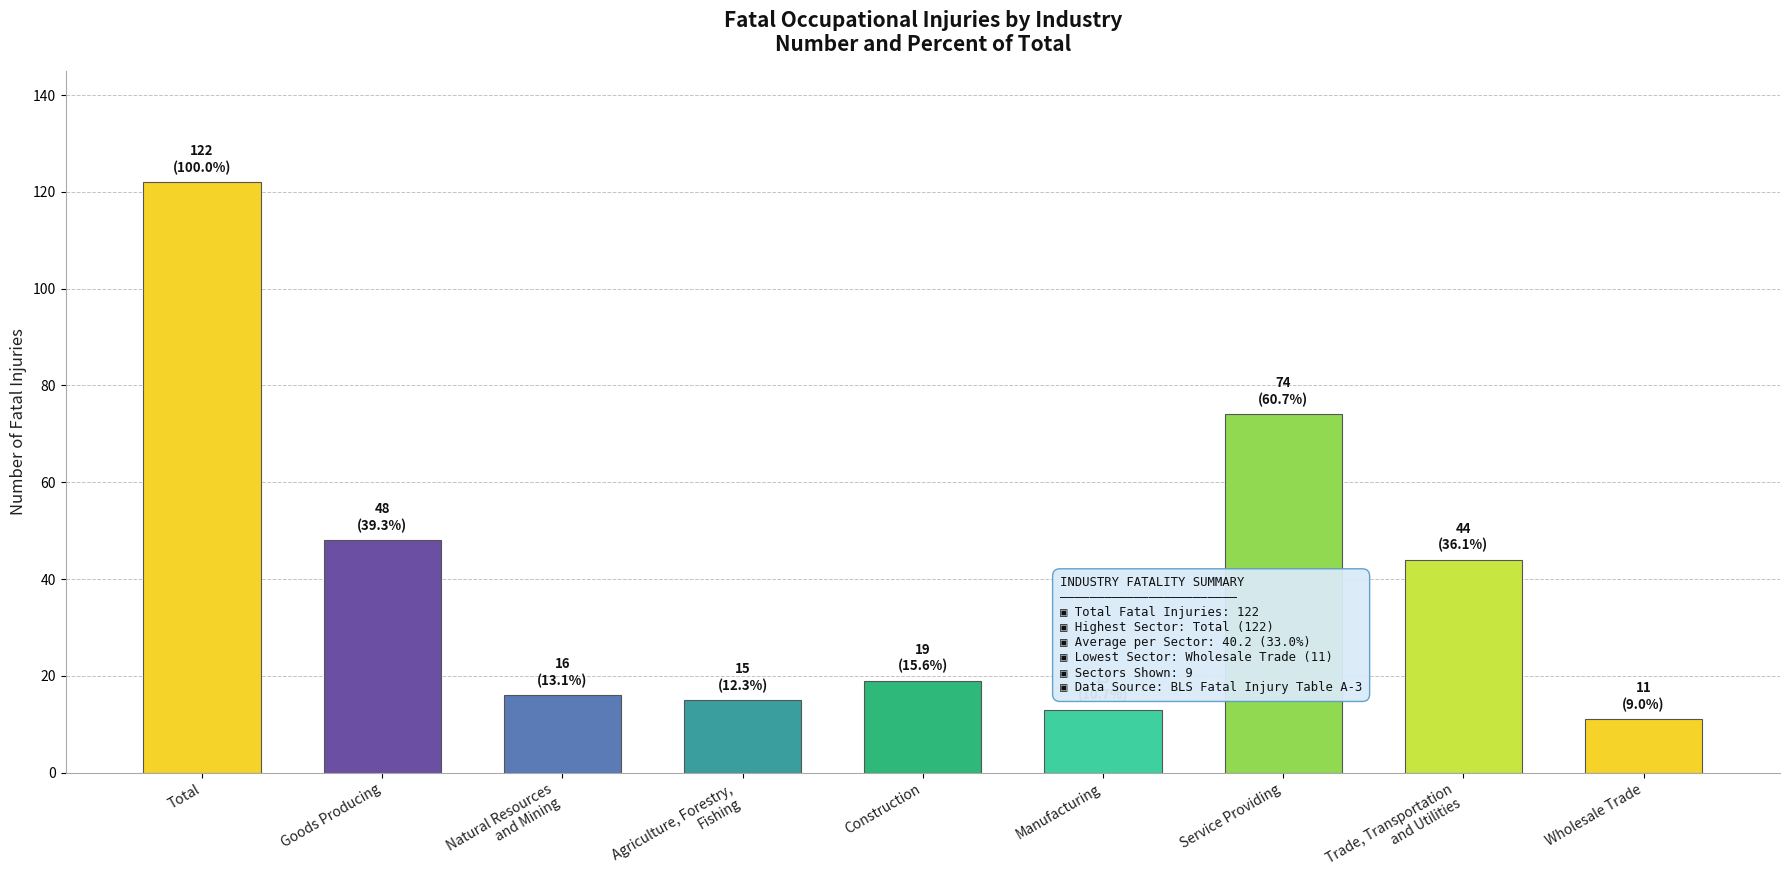

List the labels in order of value, largest first.

Total, Service Providing, Goods Producing, Trade, Transportation
and Utilities, Construction, Natural Resources
and Mining, Agriculture, Forestry,
Fishing, Manufacturing, Wholesale Trade